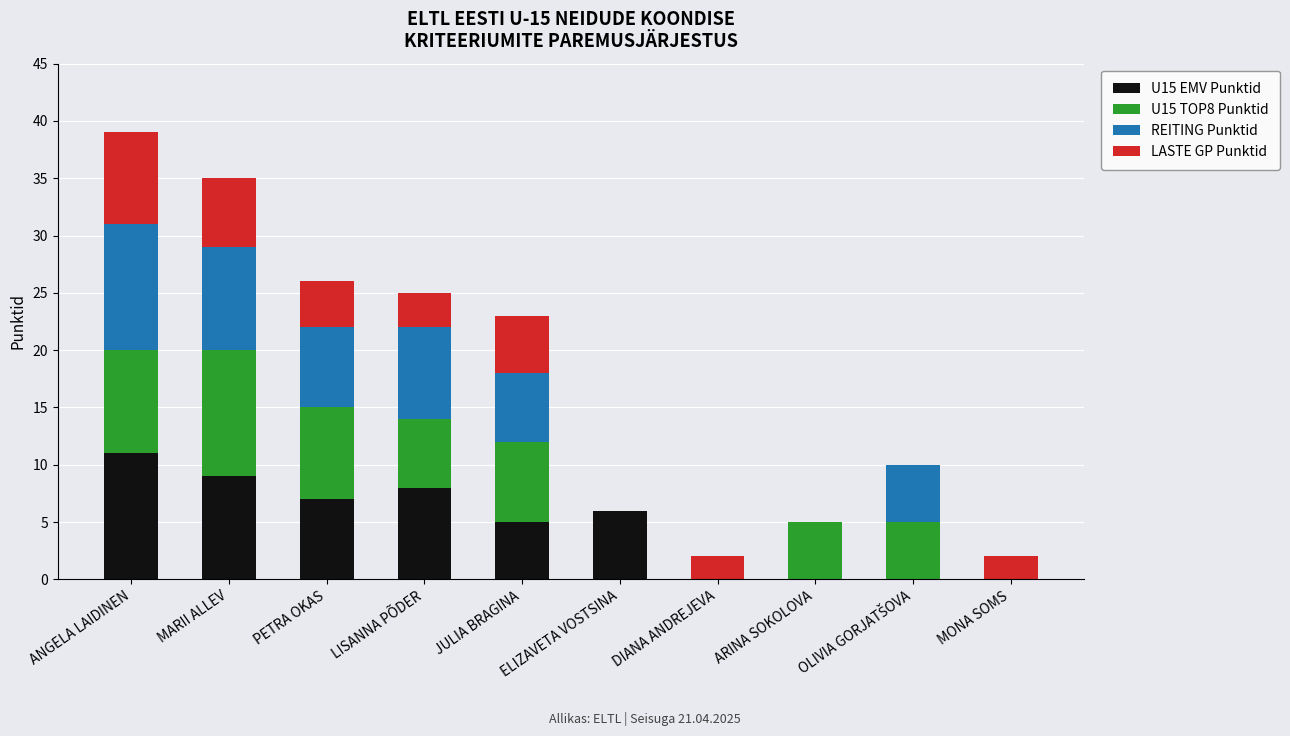

What is the maximum value for U15 EMV Punktid?

11